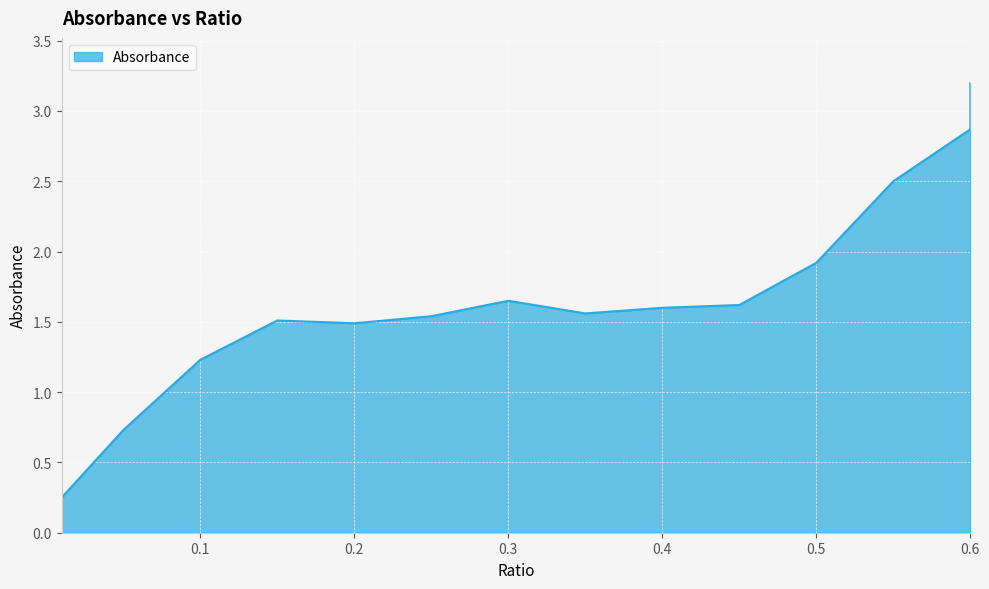

What is the minimum value shown in the chart?

0.2